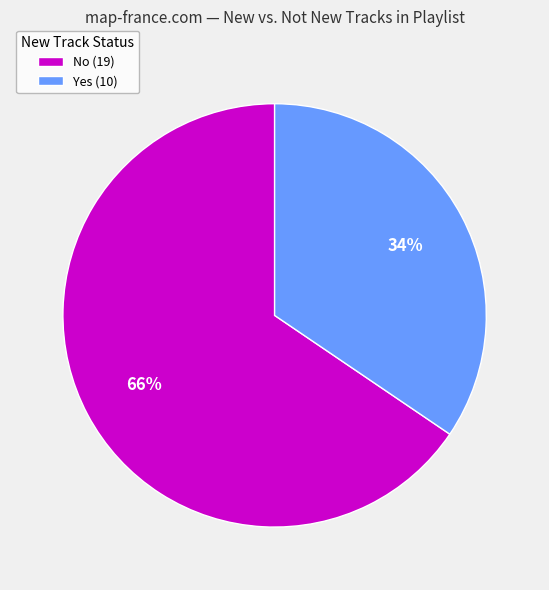

Is it true that No is 66% of the pie?

True